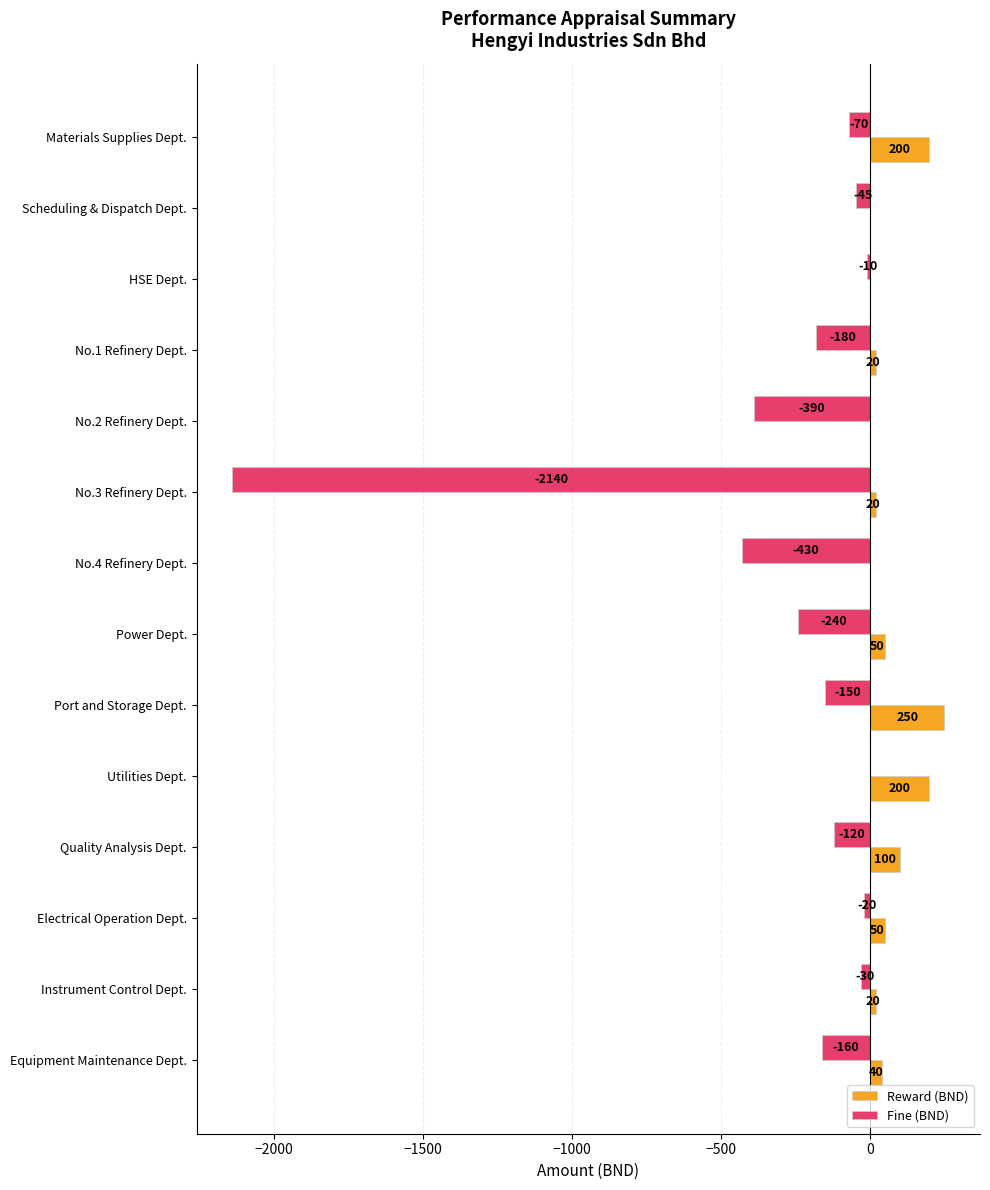

Which series has the largest total across all categories?

Reward (BND)